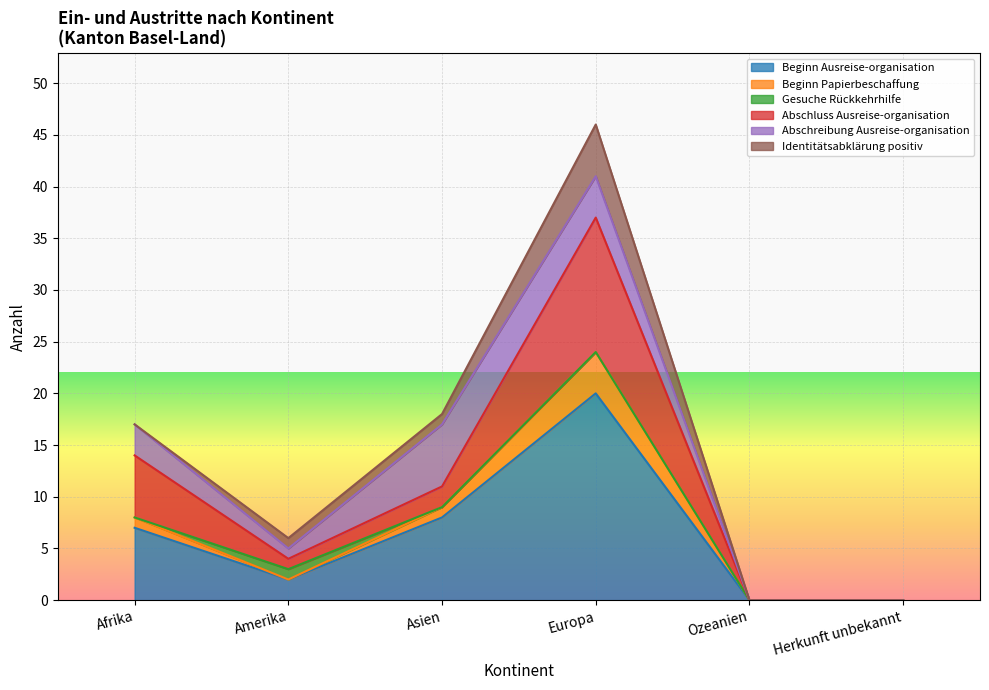

Which series changed the most between Afrika and Herkunft unbekannt?

Abschluss Ausreise-organisation